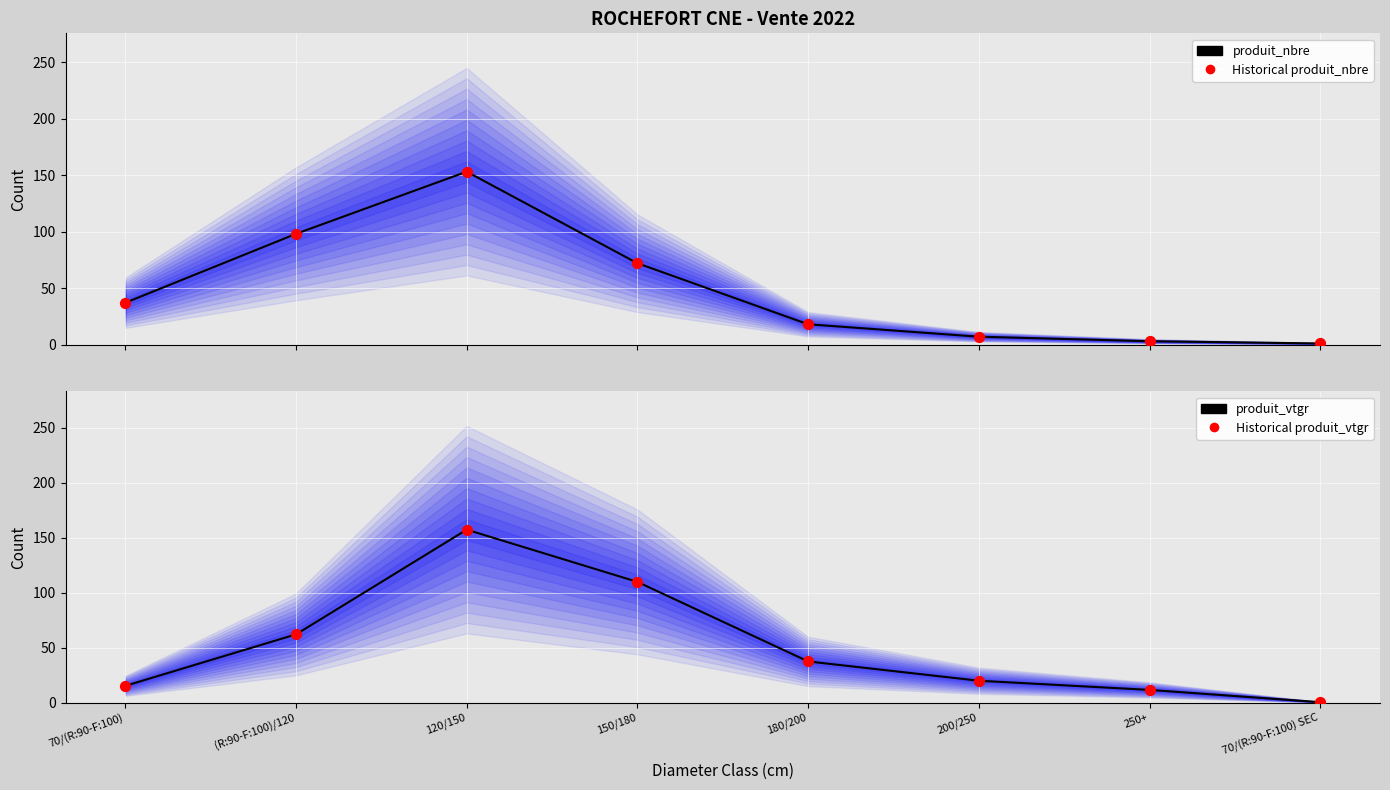

What are all the series names shown in the legend?

produit_nbre, Historical produit_nbre, produit_vtgr, Historical produit_vtgr